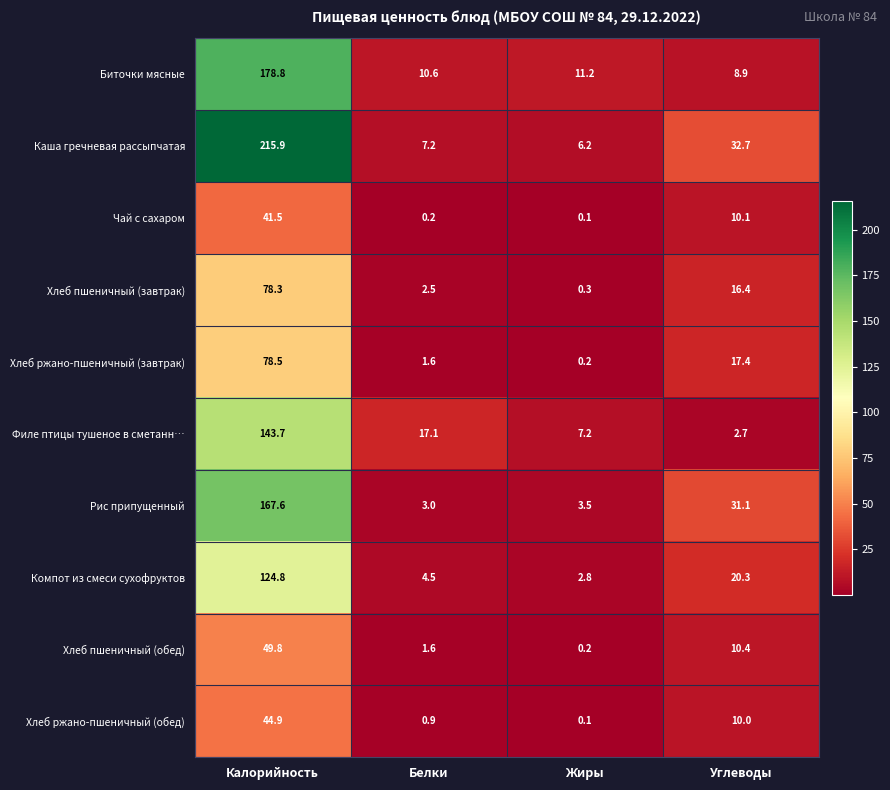

Which label corresponds to the smallest value in the chart?

Жиры